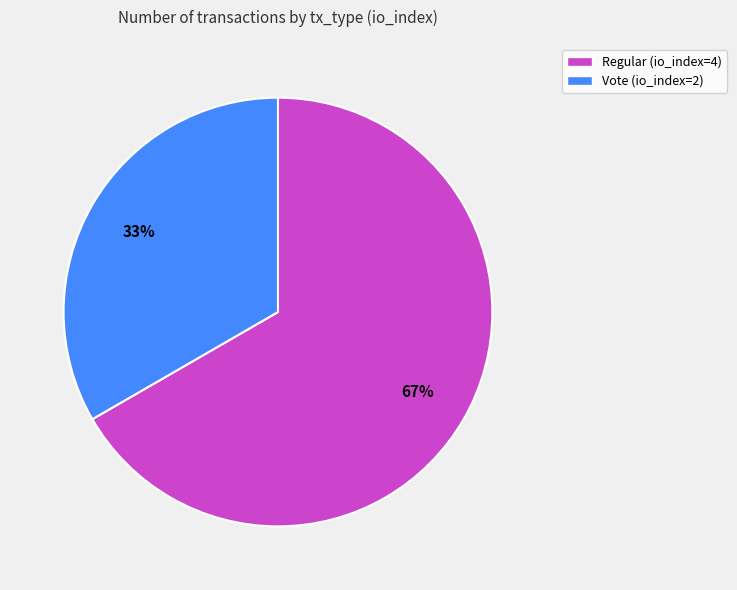

Which slice is the largest?

Regular (io_index=4)